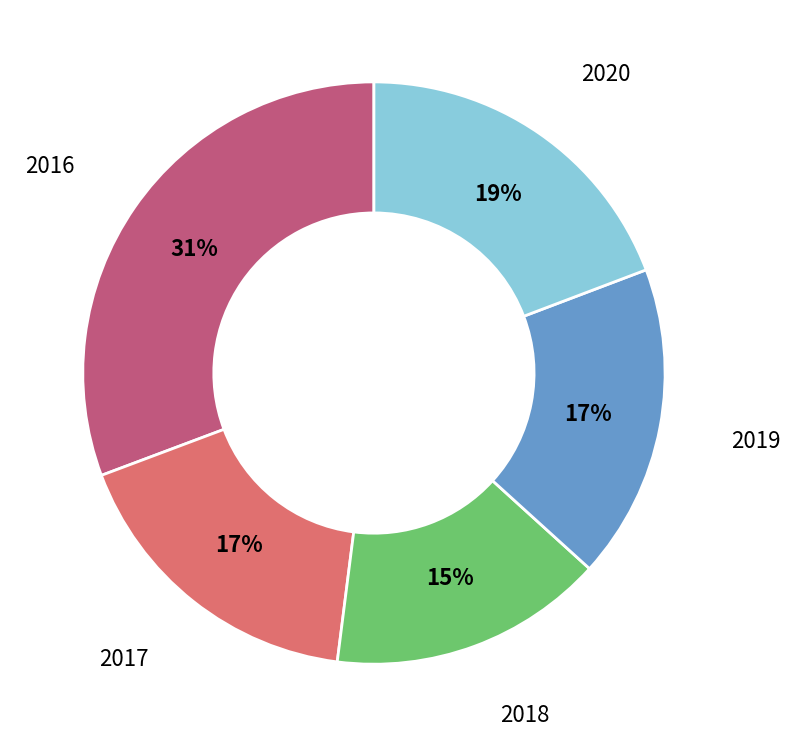

Is there any slice that represents more than half of the pie?

No